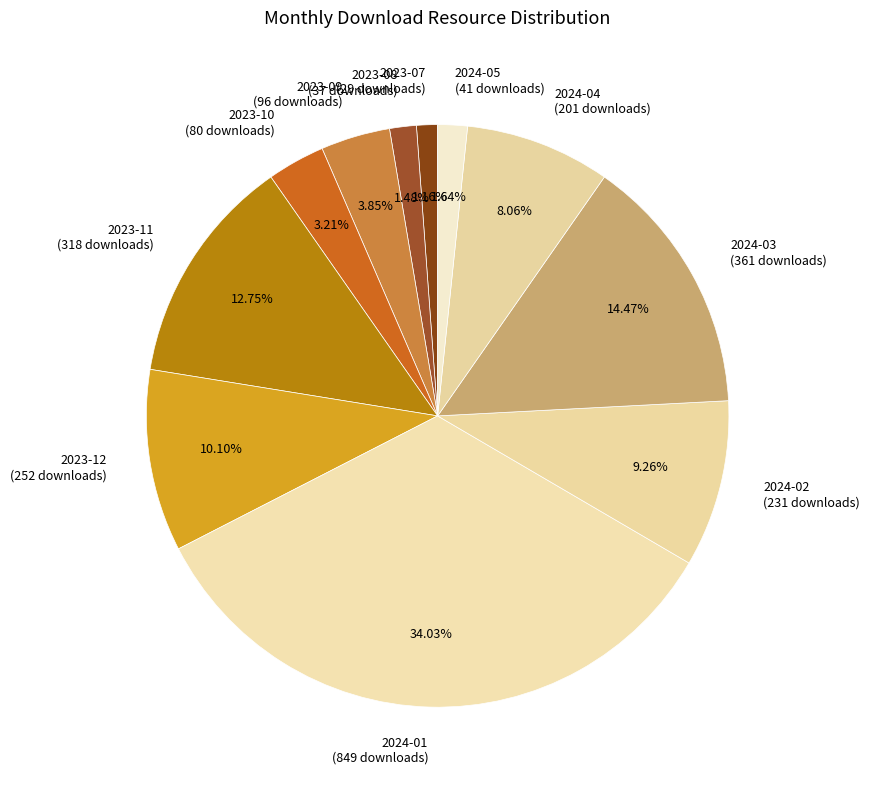

To the nearest percent, what percentage of the pie is 2024-03?

14%